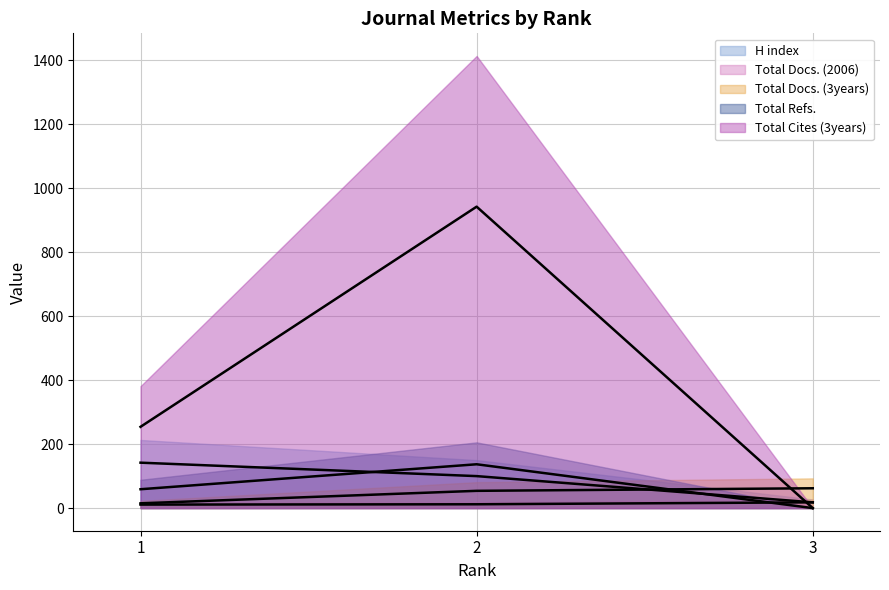

The value of H index at 3 is 25. True or false?

False